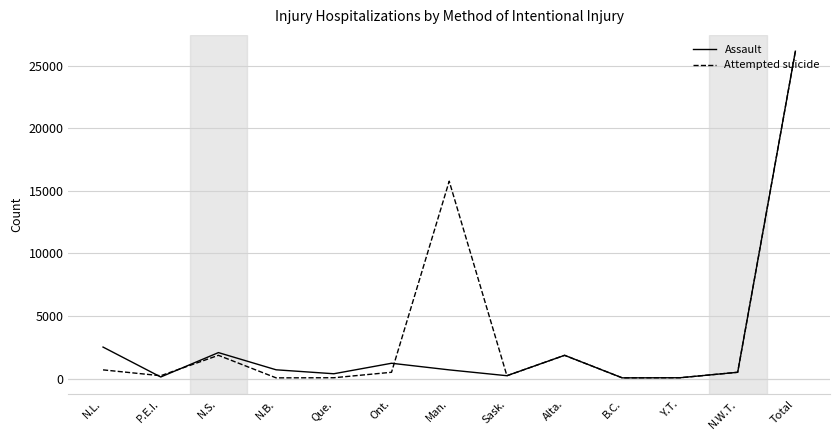

Is it true that Assault equals 2514 at N.L.?

True